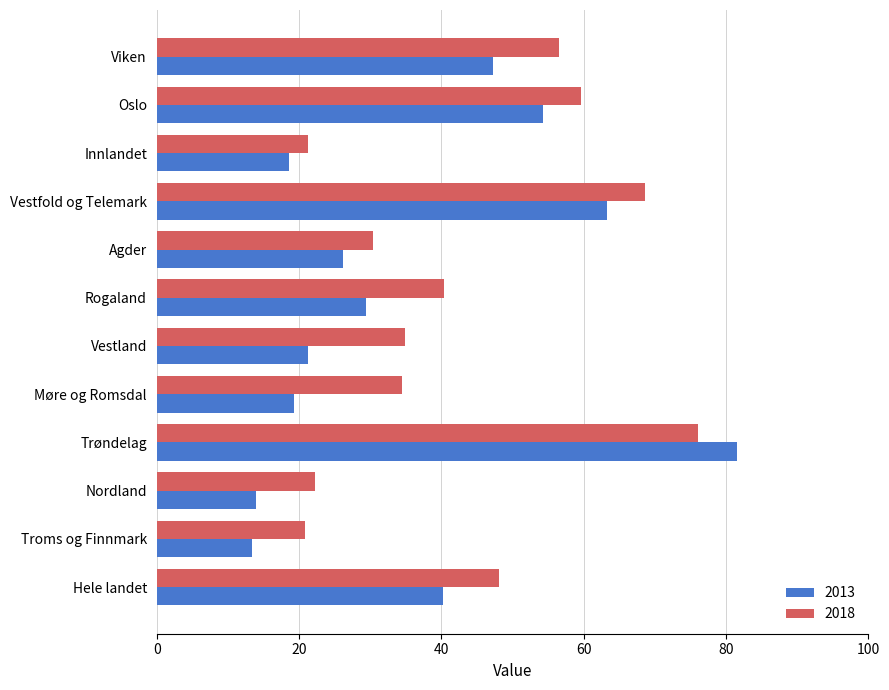

How many distinct data groups are displayed?

2